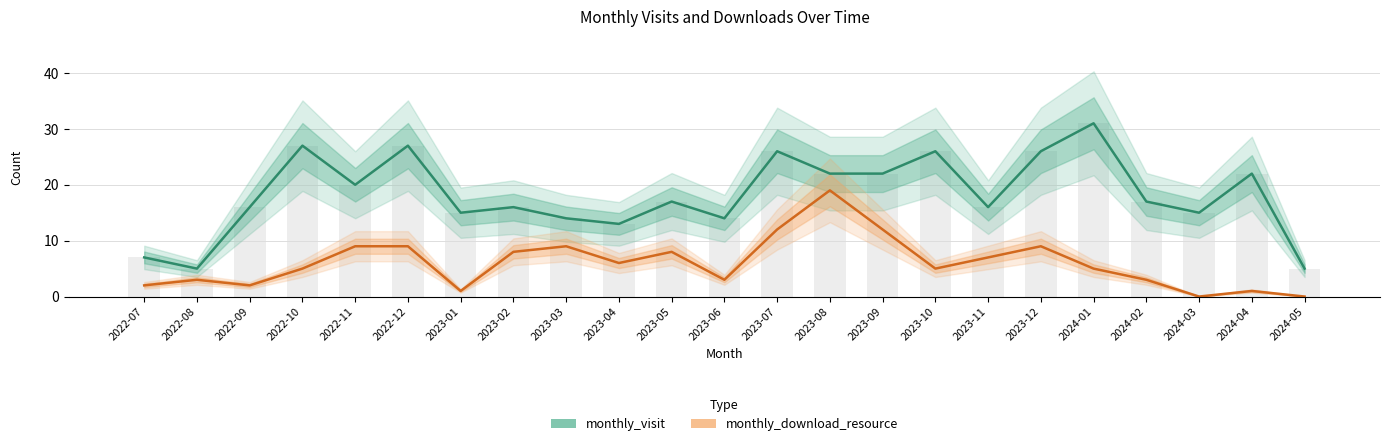

Which series has the largest total across all categories?

monthly_visit